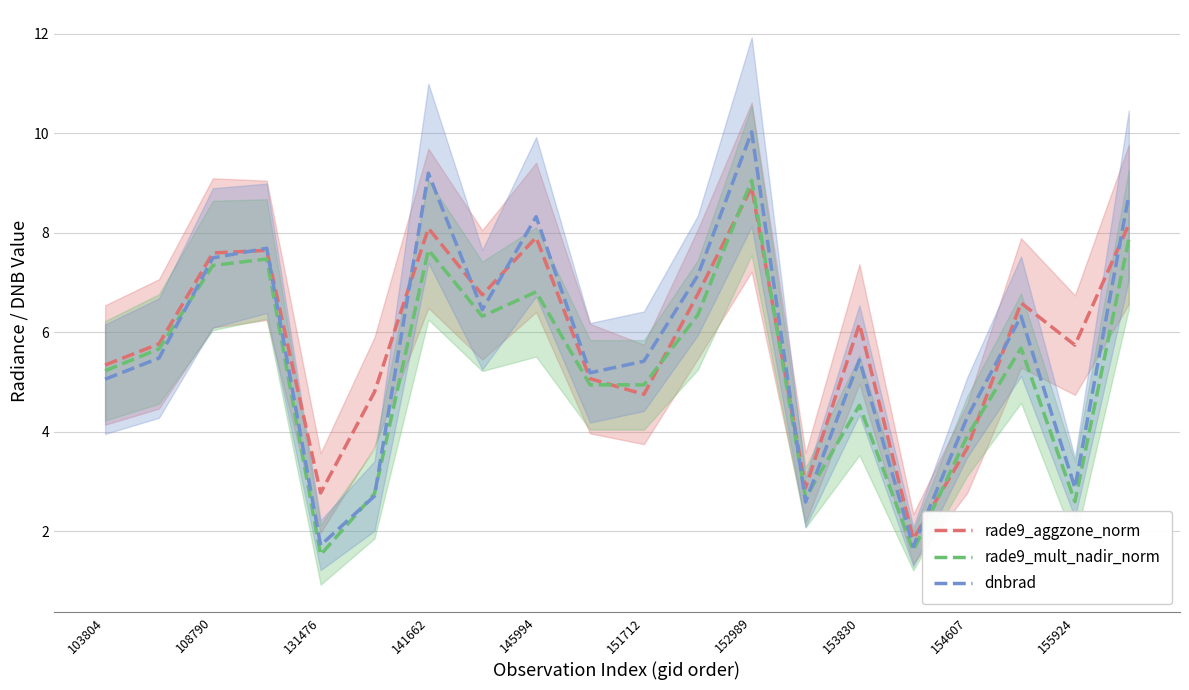

What is the lowest value of the rade9_mult_nadir_norm series?

1.5